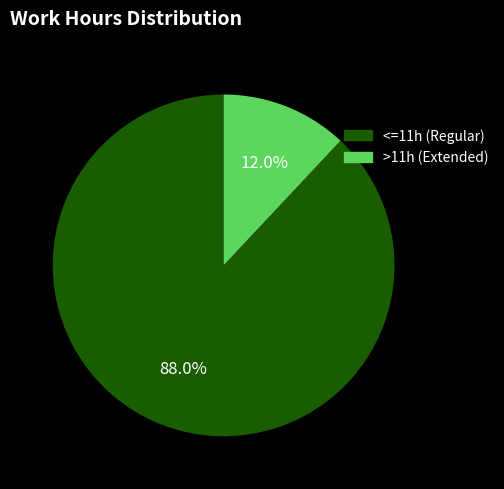

Does any single category account for the majority?

Yes